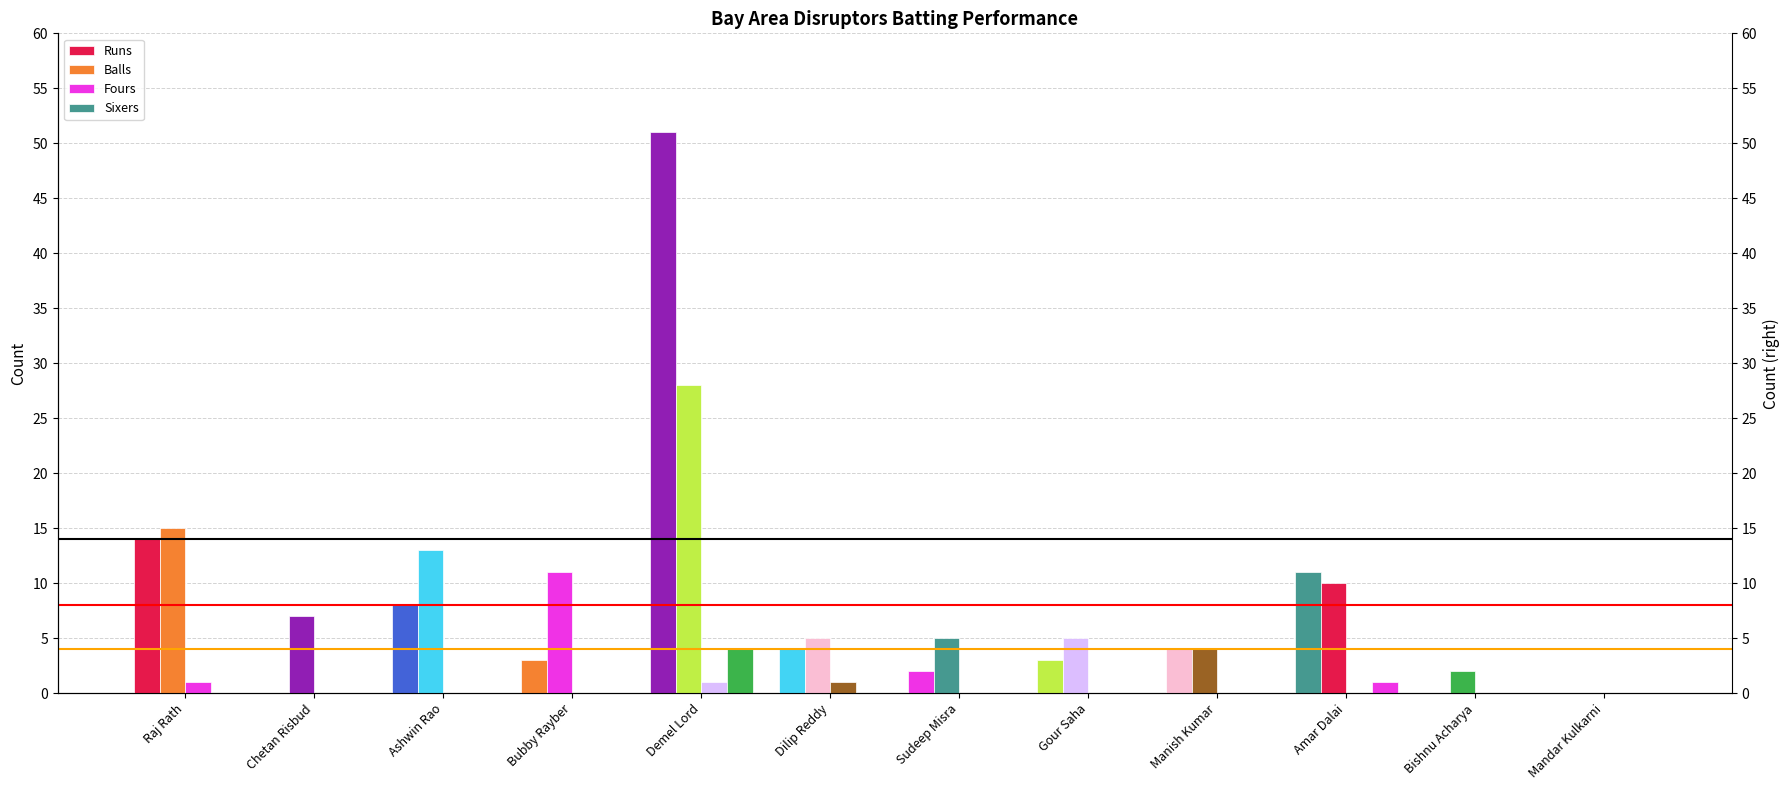

Between Mandar Kulkarni and Gour Saha, which is larger?

Gour Saha